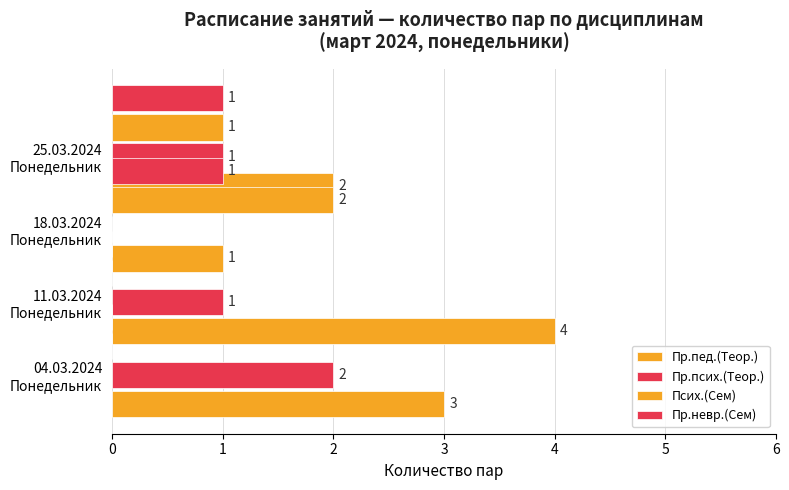

At which label does Псих.(Сем) reach its peak?

2